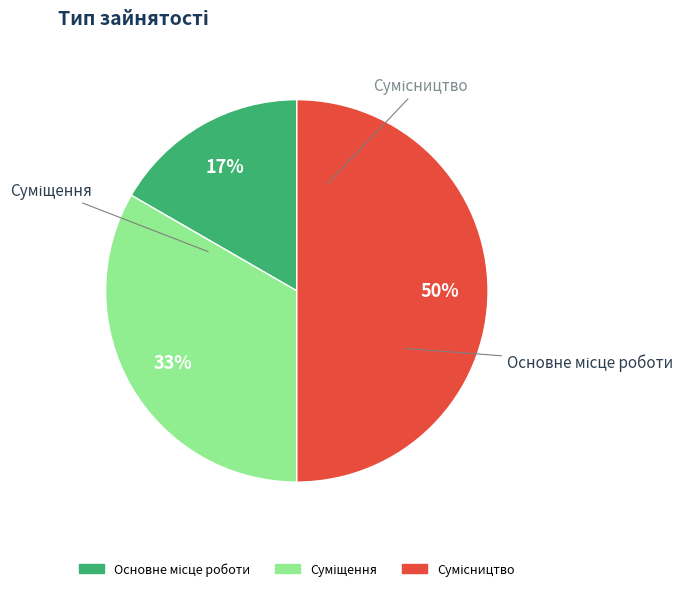

To the nearest percent, what is the difference between the largest and smallest slice percentages?

33%